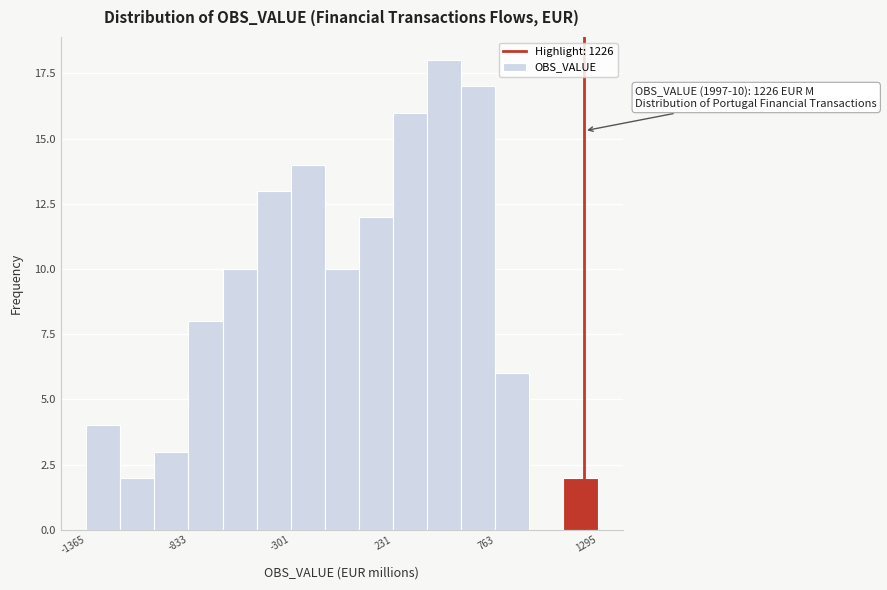

Around what value on the x-axis is the tallest bar? Give the approximate position of its centre, as read against the axis.

500